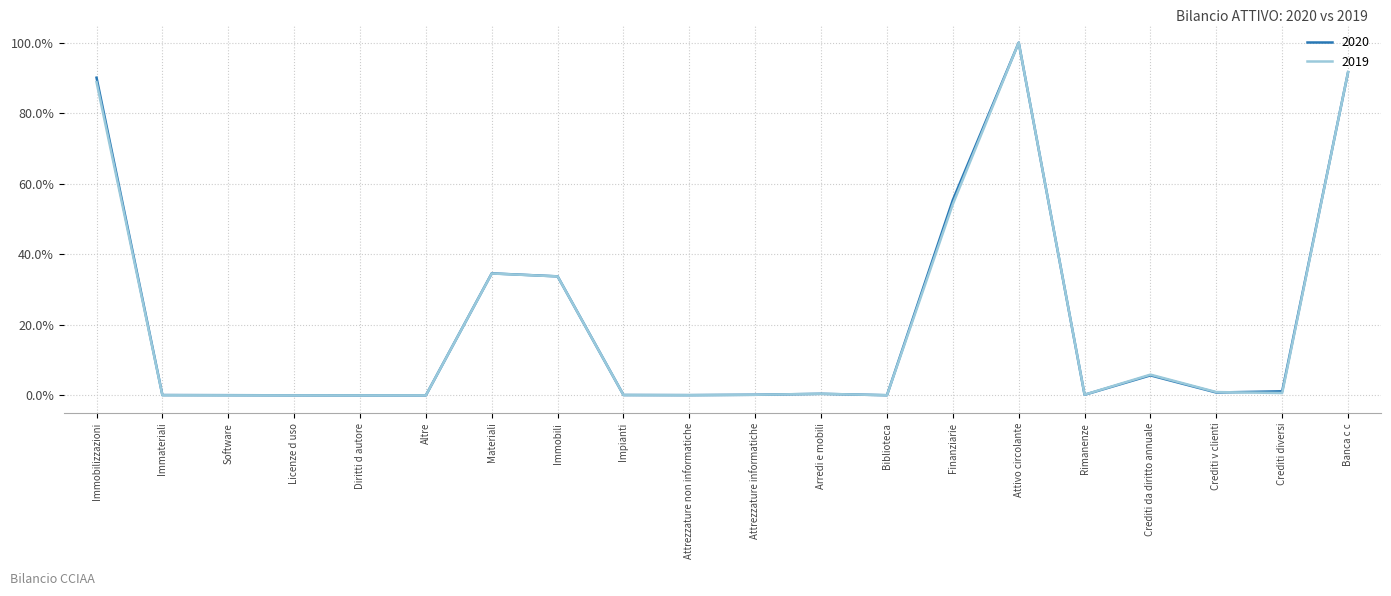

Is the value of 2020 at Immobilizzazioni greater than the value of 2019 at Crediti diversi?

Yes